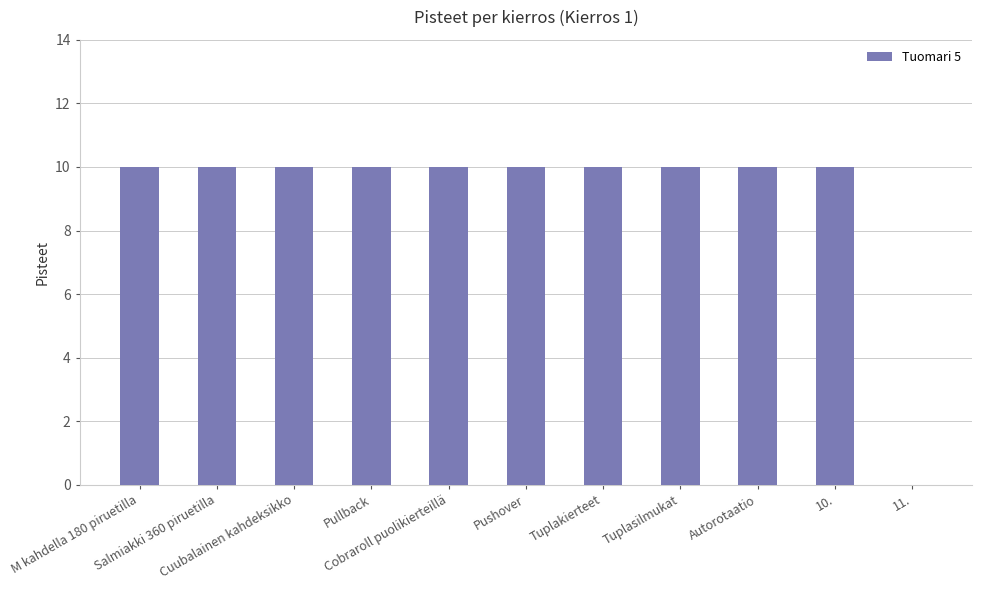

Reading left to right, extract all data points from this chart.

10	10	10	10	10	10	10	10	10	10	0